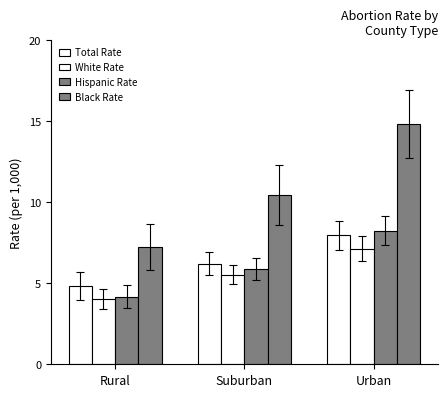

Where is Total Rate nearest to the value 6?

Suburban